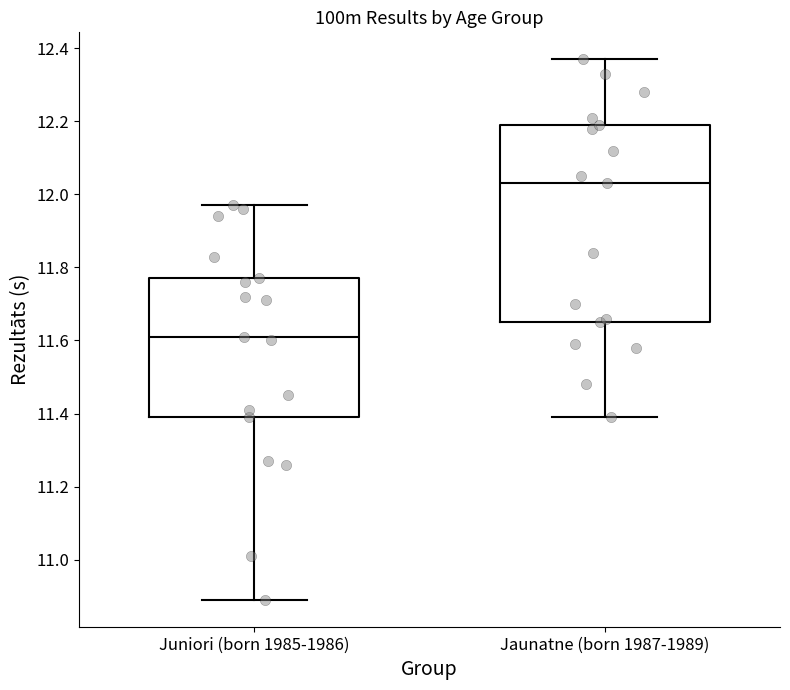

Reading left to right, transcribe this box plot: for each box, give where its median line is, the range the box spans, and where its two whiskers end, as read against the y-axis. The values are not printed on the chart, so give them approximately, as read against the axis.

Juniori (born 1985-1986): median 11.62, box 11.40 to 11.78, whiskers 10.90 to 11.98
Jaunatne (born 1987-1989): median 12.04, box 11.66 to 12.20, whiskers 11.40 to 12.38